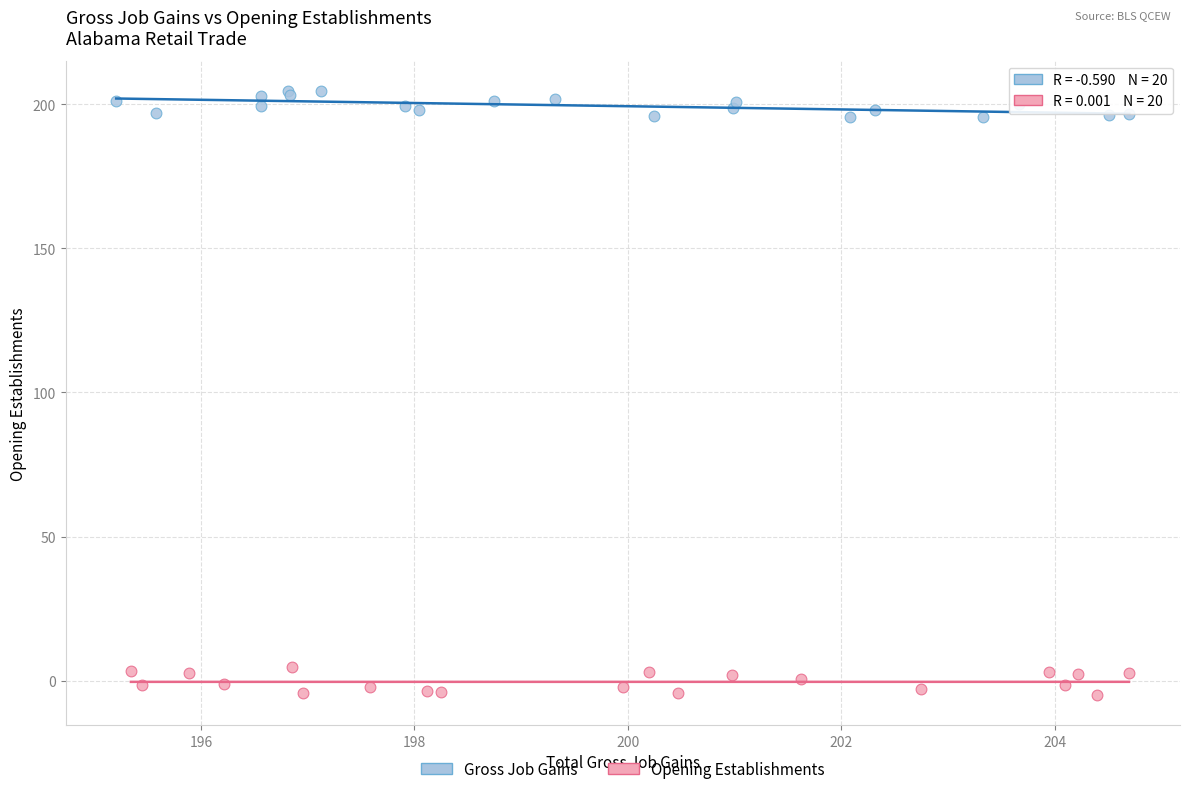

Which series reaches the minimum Y coordinate?

Opening Establishments